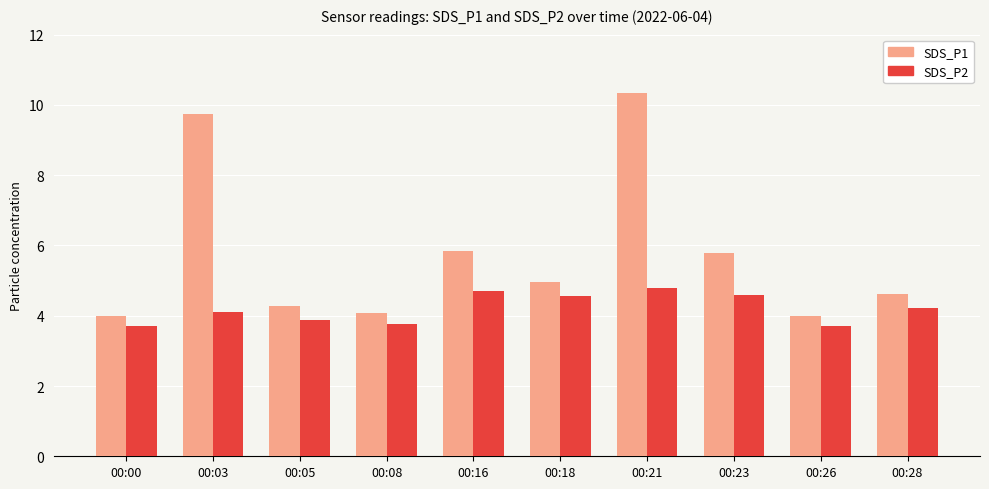

What is the minimum value for SDS_P1?

4.0